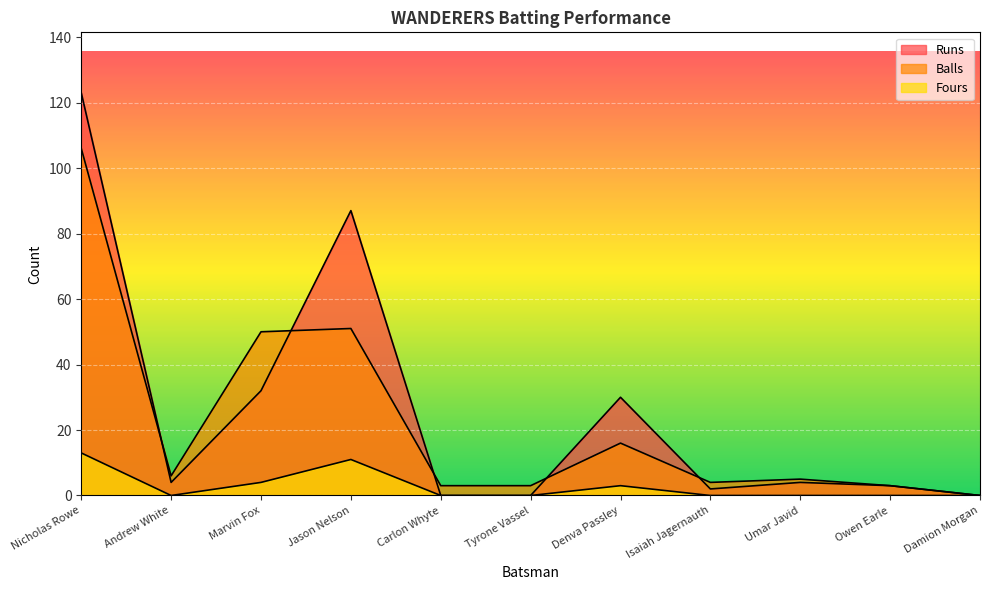

Reading left to right, transcribe all the data shown in this chart.

Runs: 123	4	32	87	0	0	30	2	4	3	0
Balls: 106	6	50	51	3	3	16	4	5	3	0
Fours: 13	0	4	11	0	0	3	0	0	0	0